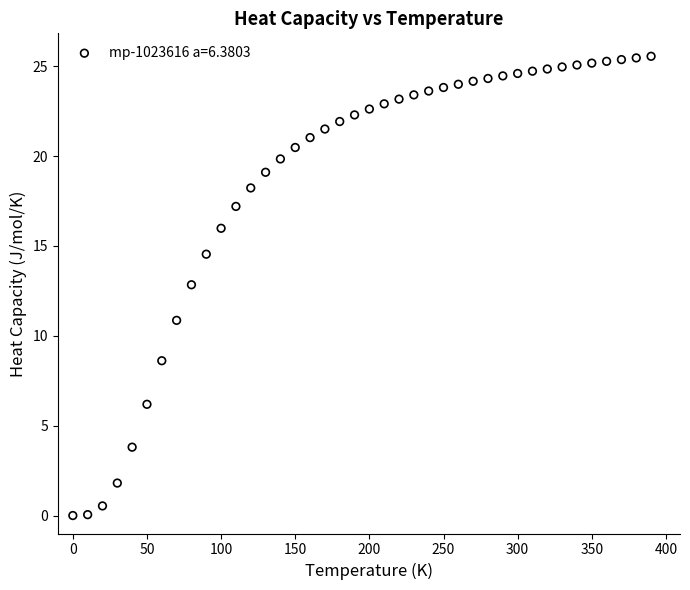

What Y value in the scatter plot is closest to 12?

12.8